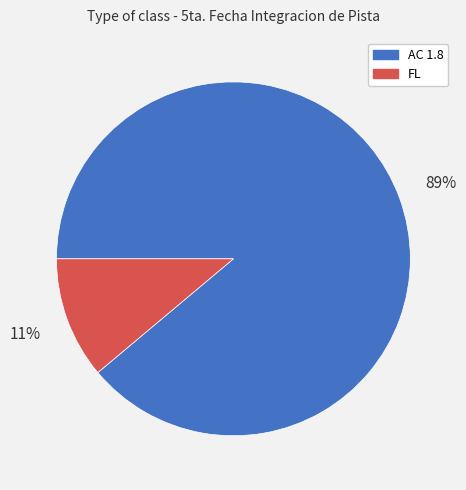

To the nearest percent, what is the difference between the largest and smallest slice percentages?

78%